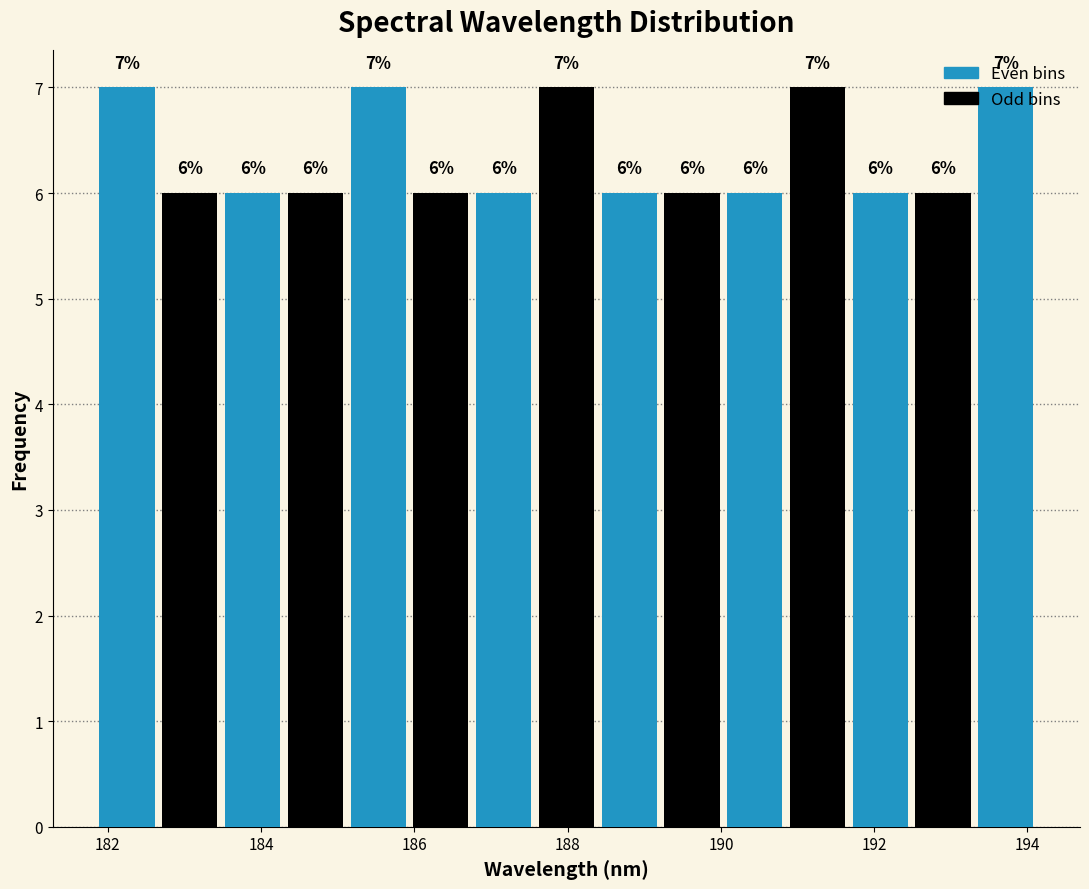

Reading left to right, list every bar in this chart as the range it spans on the x-axis followed by its height. The bar edges are not printed on the chart, so give them approximately, as read against the axis.

181.8 to 182.6: 7
182.6 to 183.4: 6
183.4 to 184.2: 6
184.2 to 185.2: 6
185.2 to 186.0: 7
186.0 to 186.8: 6
186.8 to 187.6: 6
187.6 to 188.4: 7
188.4 to 189.2: 6
189.2 to 190.0: 6
190.0 to 190.8: 6
190.8 to 191.6: 7
191.6 to 192.4: 6
192.4 to 193.4: 6
193.4 to 194.2: 7